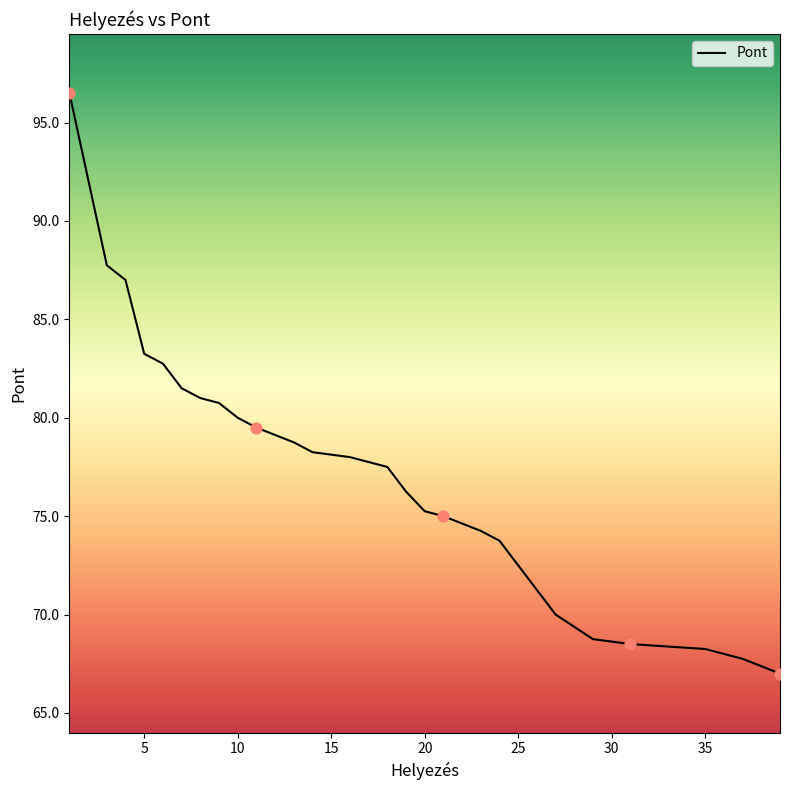

What is the change in value from 1 to 11?

-17.0